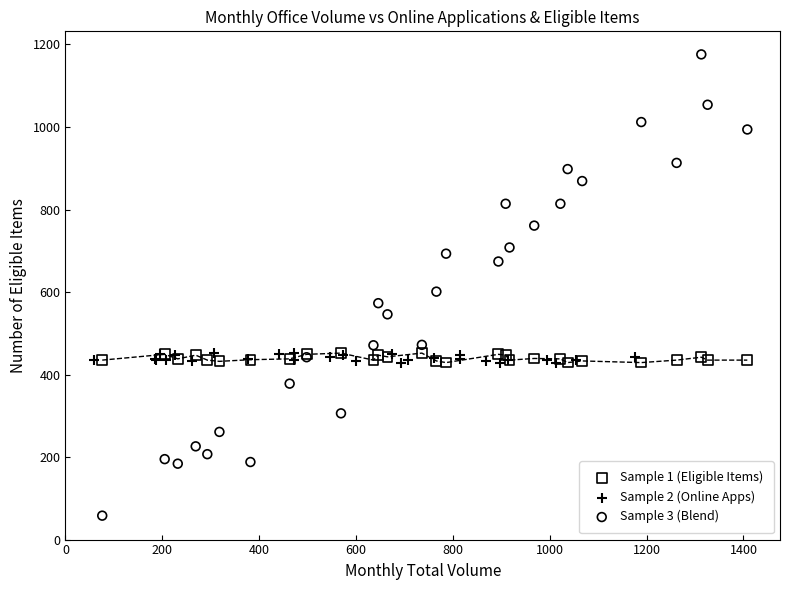

Which series contains the lowest Y value?

Sample 3 (Blend)